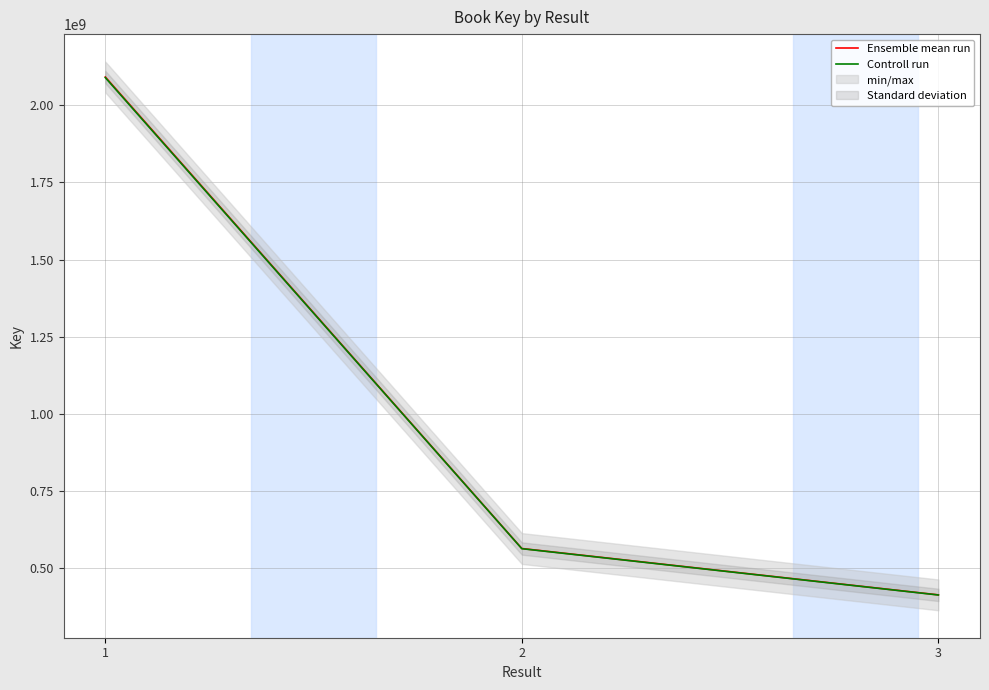

How many values in the Ensemble mean run series exceed 562891587?

1